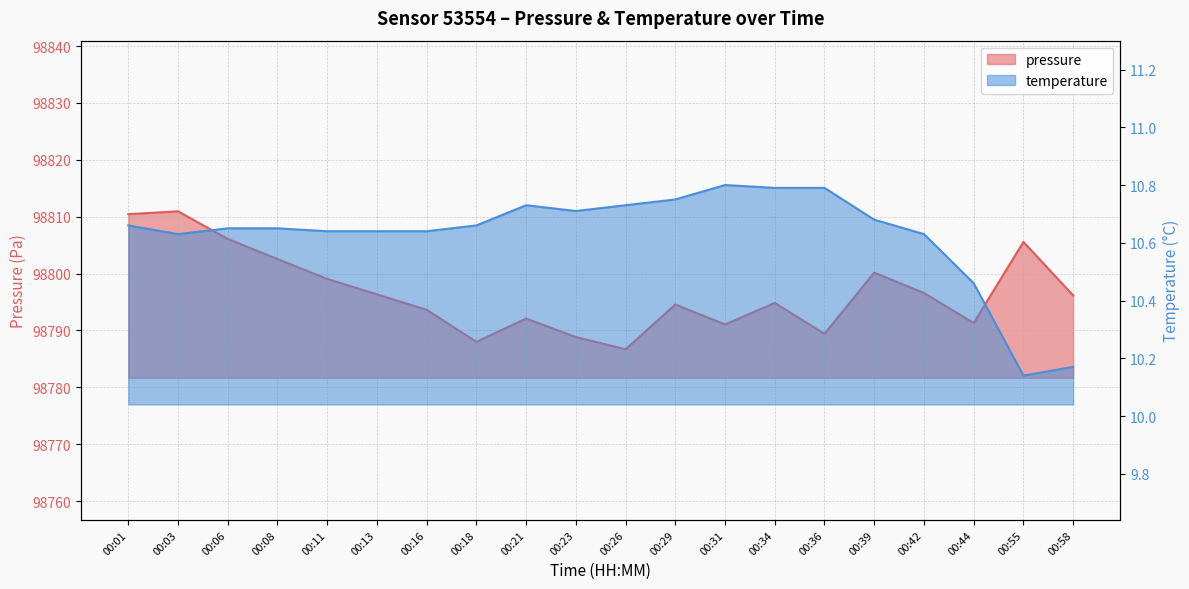

True or false: pressure and temperature intersect in this chart.

False